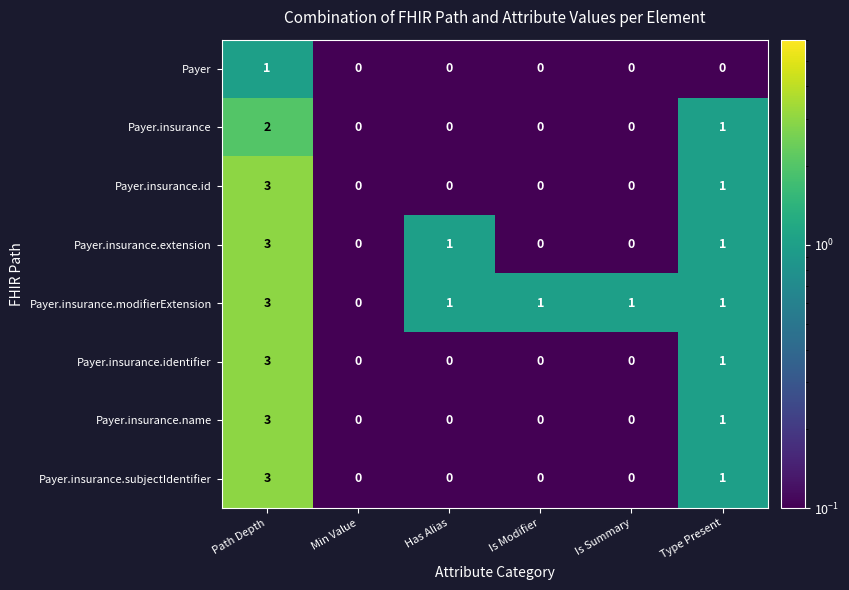

Between Min Value and Is Modifier, which series saw the biggest shift?

Payer.insurance.modifierExtension